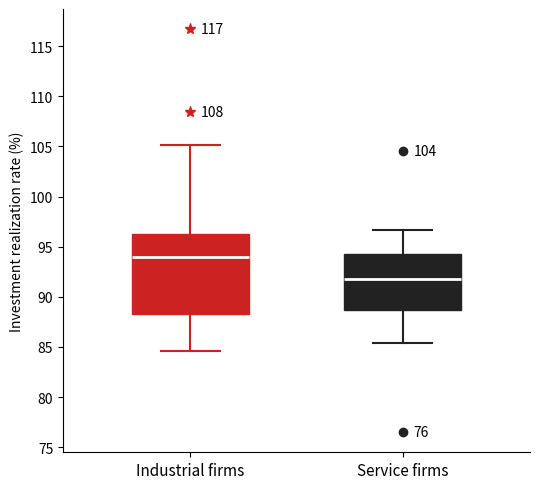

Reading left to right, transcribe this box plot: for each box, give where its median line is, the range the box spans, and where its two whiskers end, as read against the y-axis. The values are not printed on the chart, so give them approximately, as read against the axis.

Industrial firms: median 94.0, box 88.5 to 96.5, whiskers 84.5 to 105.0
Service firms: median 92.0, box 88.5 to 94.5, whiskers 85.5 to 96.5